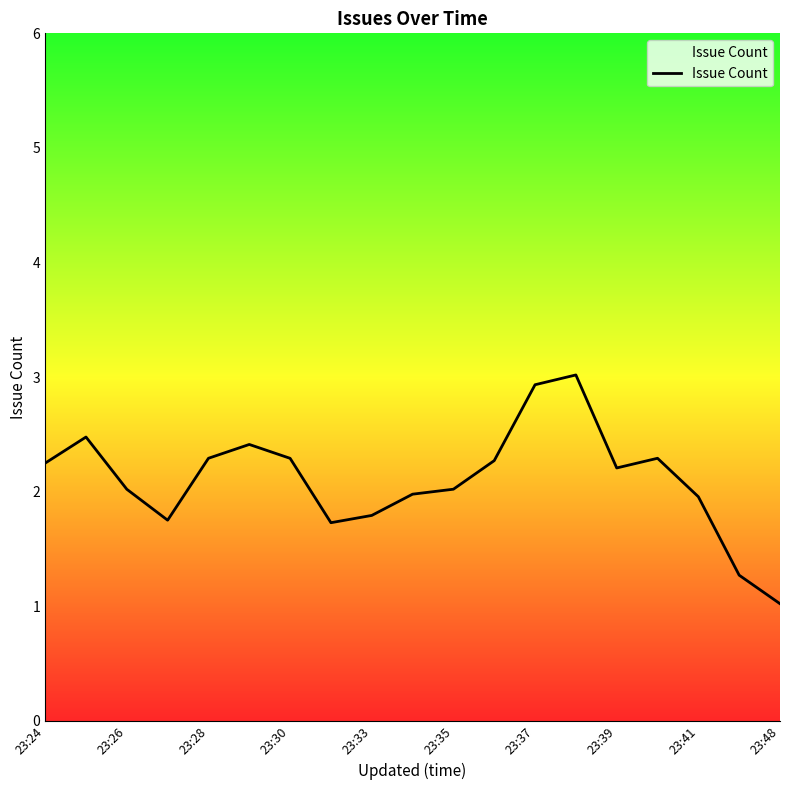

What is the minimum value shown in the chart?

1.0